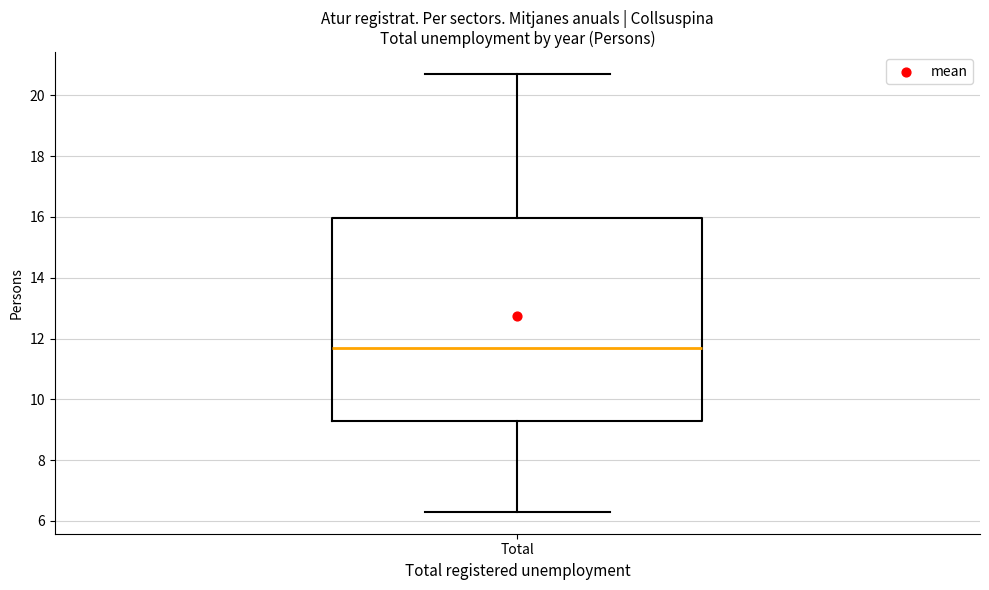

Where does the median line of the box for Total sit on the y-axis? The values are not printed on the chart, so give them approximately, as read against the axis.

11.8